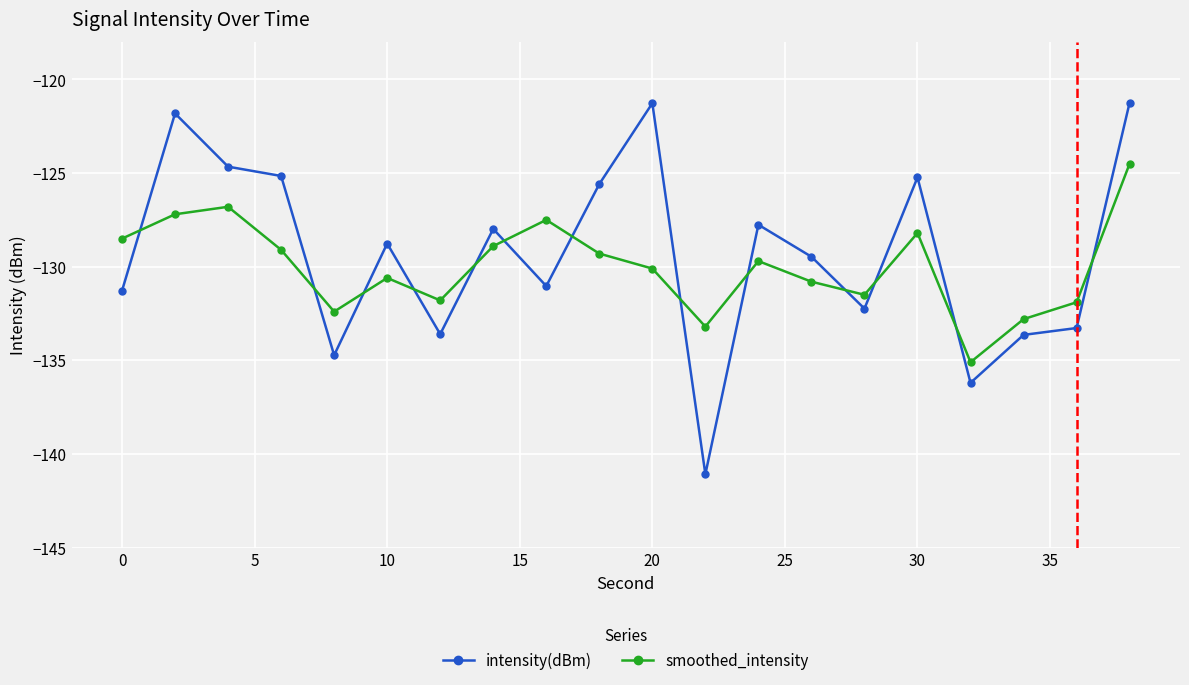

Rank the series by their maximum value, from lowest to highest.

smoothed_intensity, intensity(dBm)